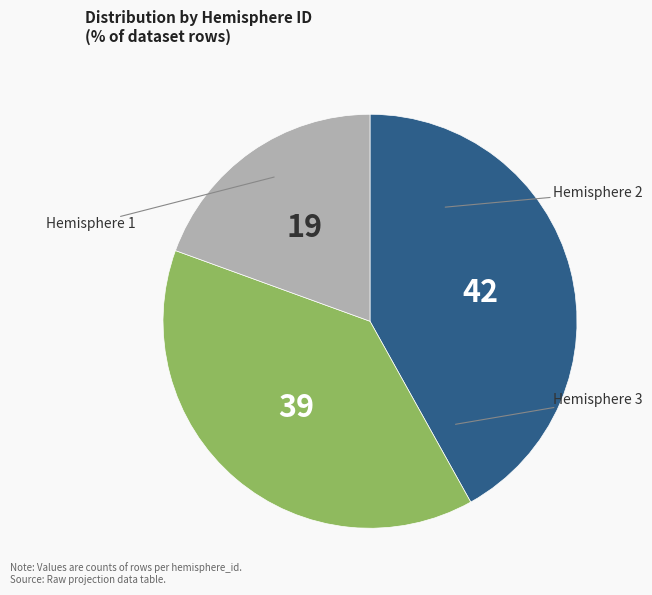

Is there a majority slice in this chart?

No